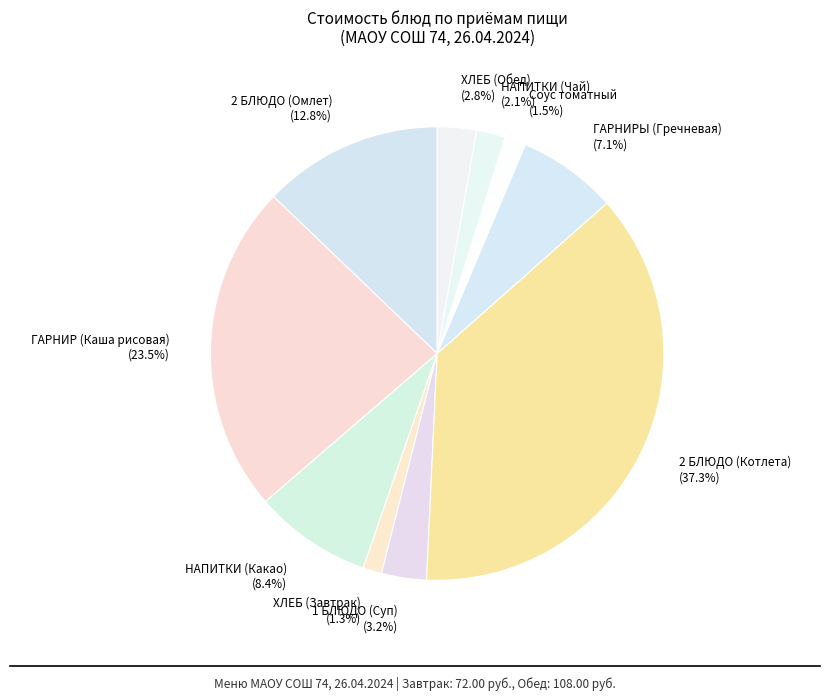

What is the largest slice in the pie chart?

2 БЛЮДО (Котлета) (37.3%)